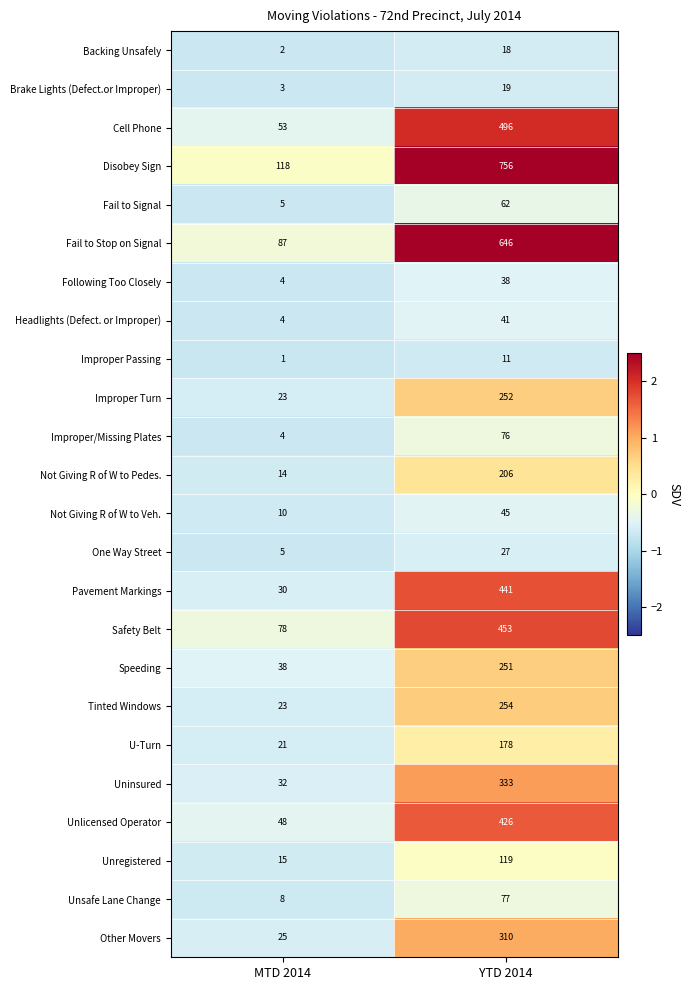

What is the difference between the highest and lowest values at YTD 2014?

745